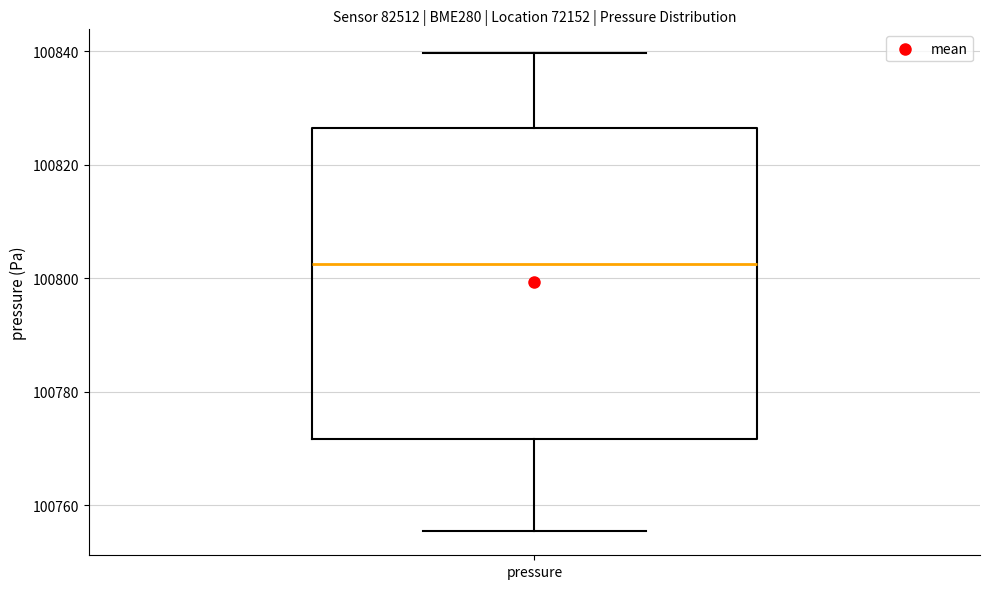

Where does the upper whisker of the box for pressure end on the y-axis? The values are not printed on the chart, so give them approximately, as read against the axis.

100840